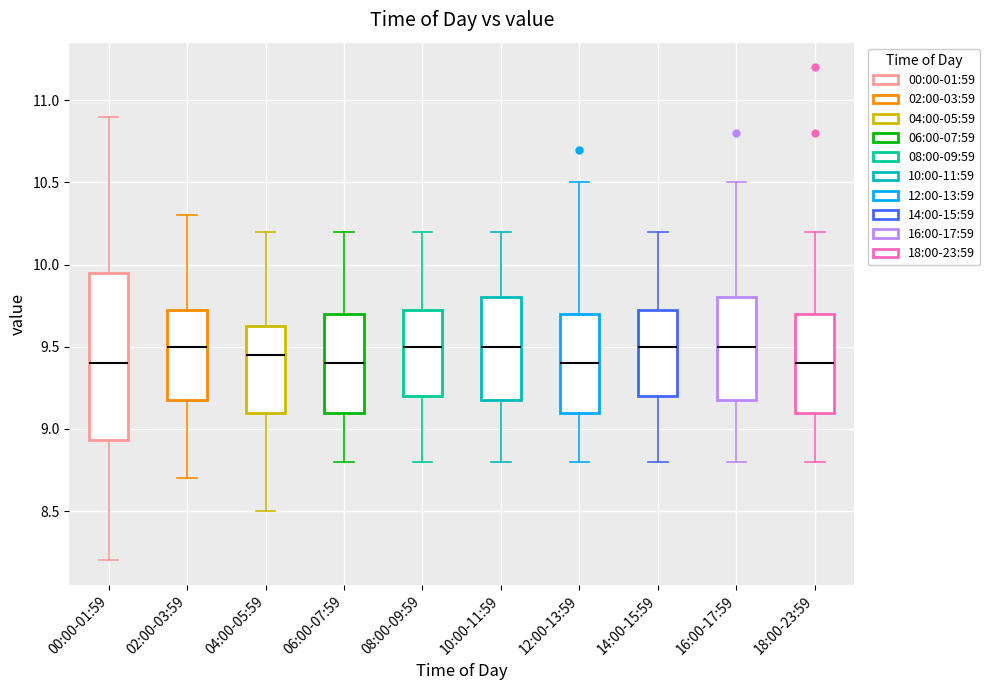

Reading left to right, read every box against the y-axis: the position of its median line, the range the box covers, and the ends of its whiskers. The values are not printed on the chart, so give them approximately, as read against the axis.

00:00-01:59: median 9.40, box 8.95 to 9.95, whiskers 8.20 to 10.90
02:00-03:59: median 9.50, box 9.20 to 9.75, whiskers 8.70 to 10.30
04:00-05:59: median 9.45, box 9.10 to 9.65, whiskers 8.50 to 10.20
06:00-07:59: median 9.40, box 9.10 to 9.70, whiskers 8.80 to 10.20
08:00-09:59: median 9.50, box 9.20 to 9.75, whiskers 8.80 to 10.20
10:00-11:59: median 9.50, box 9.20 to 9.80, whiskers 8.80 to 10.20
12:00-13:59: median 9.40, box 9.10 to 9.70, whiskers 8.80 to 10.50
14:00-15:59: median 9.50, box 9.20 to 9.75, whiskers 8.80 to 10.20
16:00-17:59: median 9.50, box 9.20 to 9.80, whiskers 8.80 to 10.50
18:00-23:59: median 9.40, box 9.10 to 9.70, whiskers 8.80 to 10.20